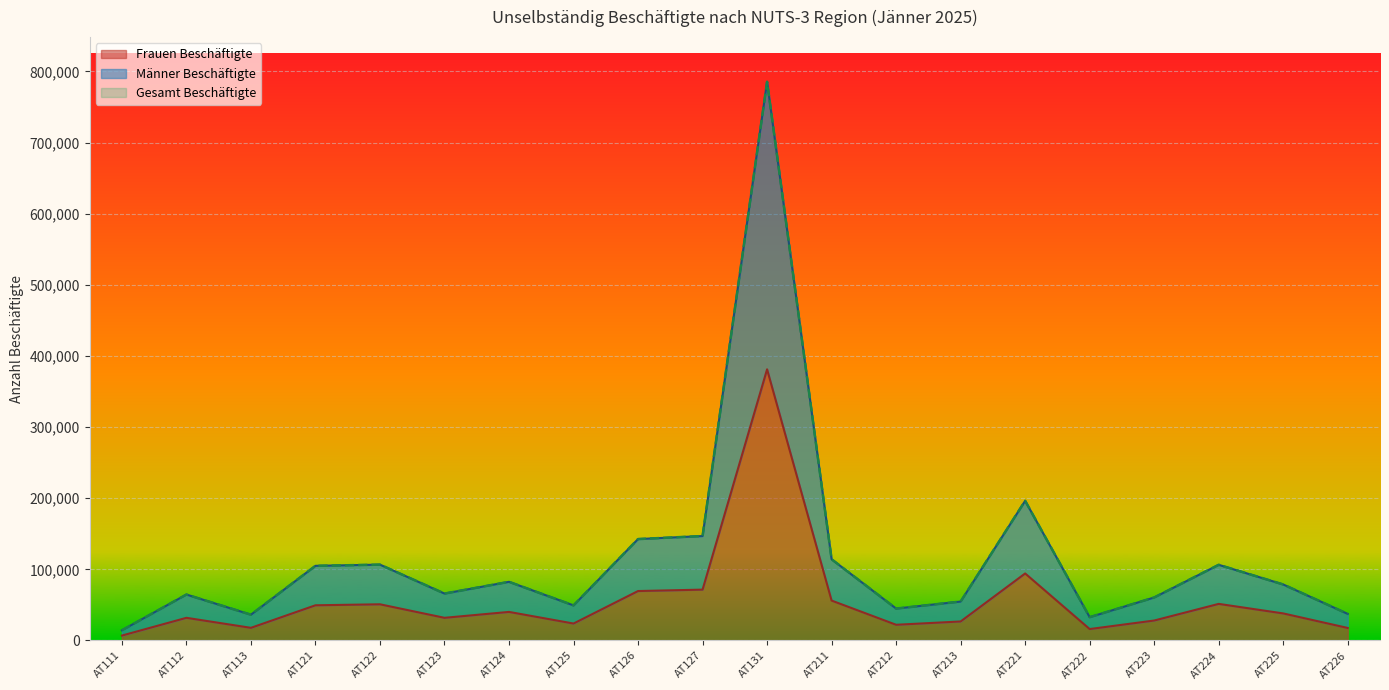

Where is the first local minimum for Frauen Beschäftigte?

AT113